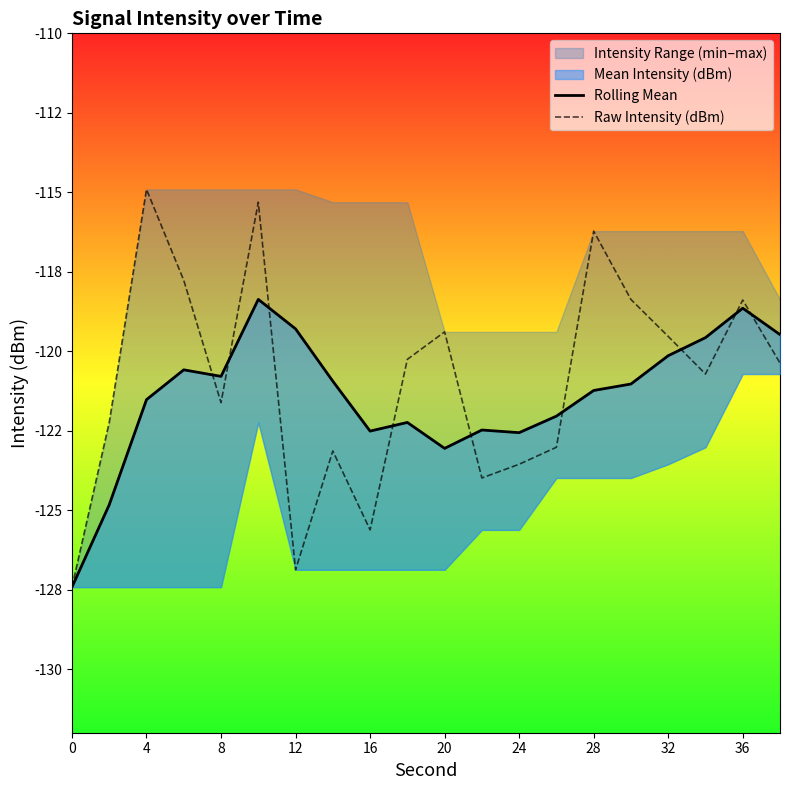

Which series has the widest spread of values?

Raw Intensity (dBm)